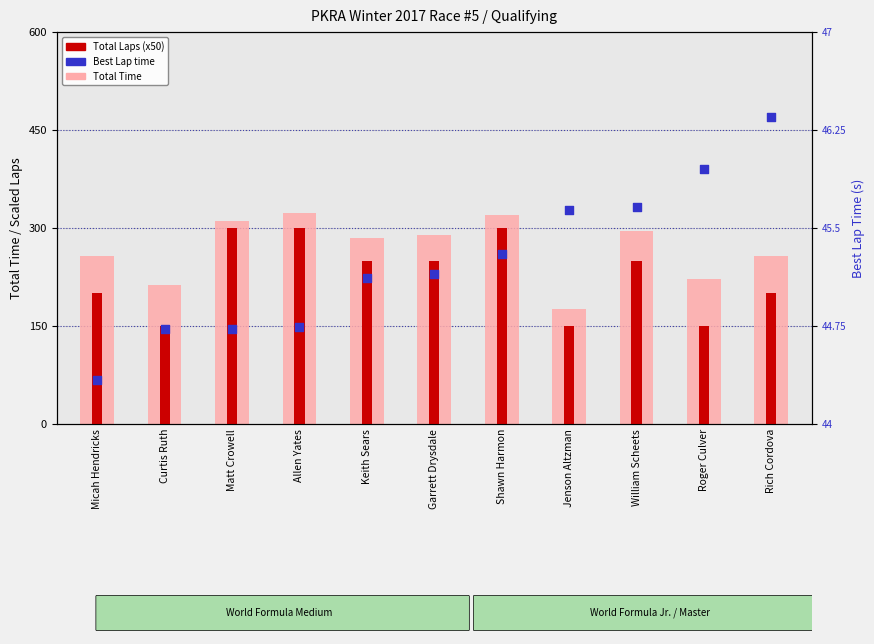

Which series contains the highest Y value?

Total Time